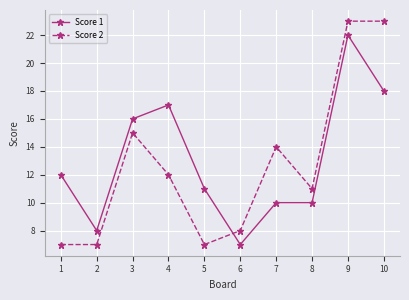

How many distinct data groups are displayed?

2